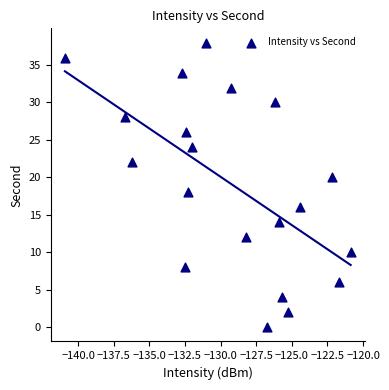

What is the range of Y values (max minus min)?

38